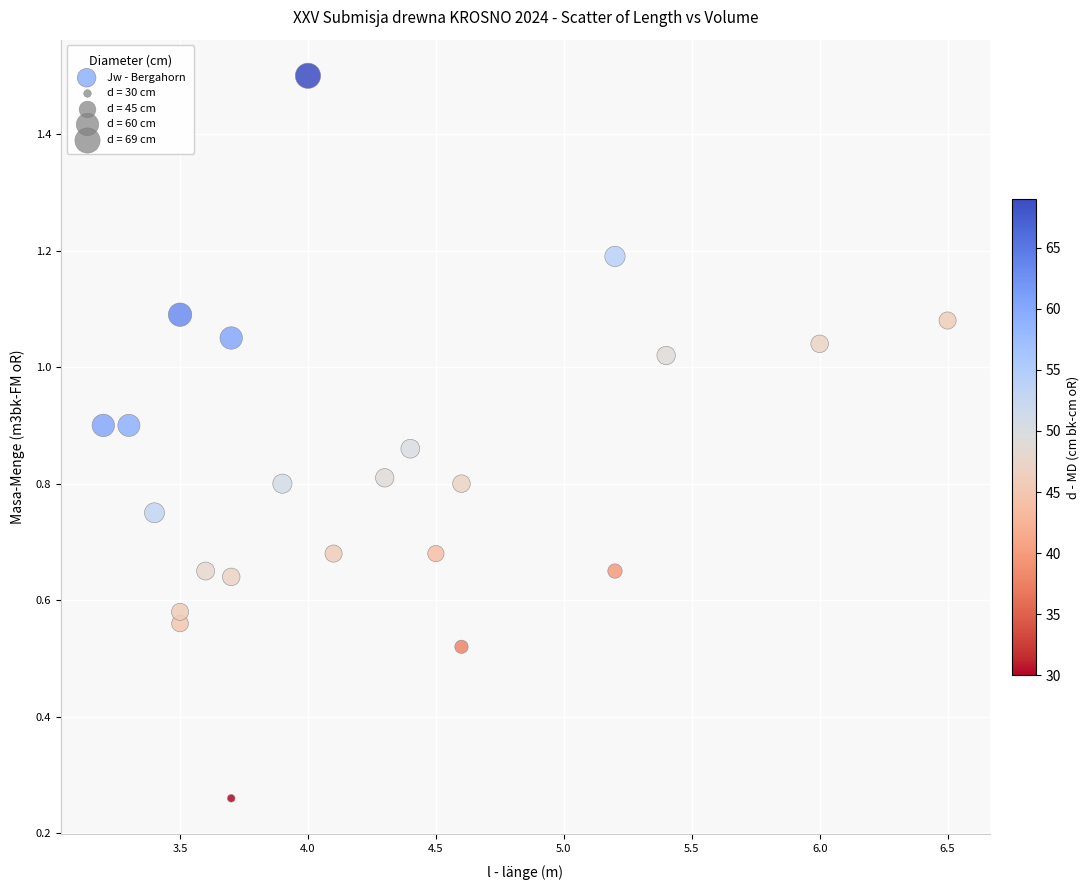

What is the range of Y values (max minus min)?

1.2